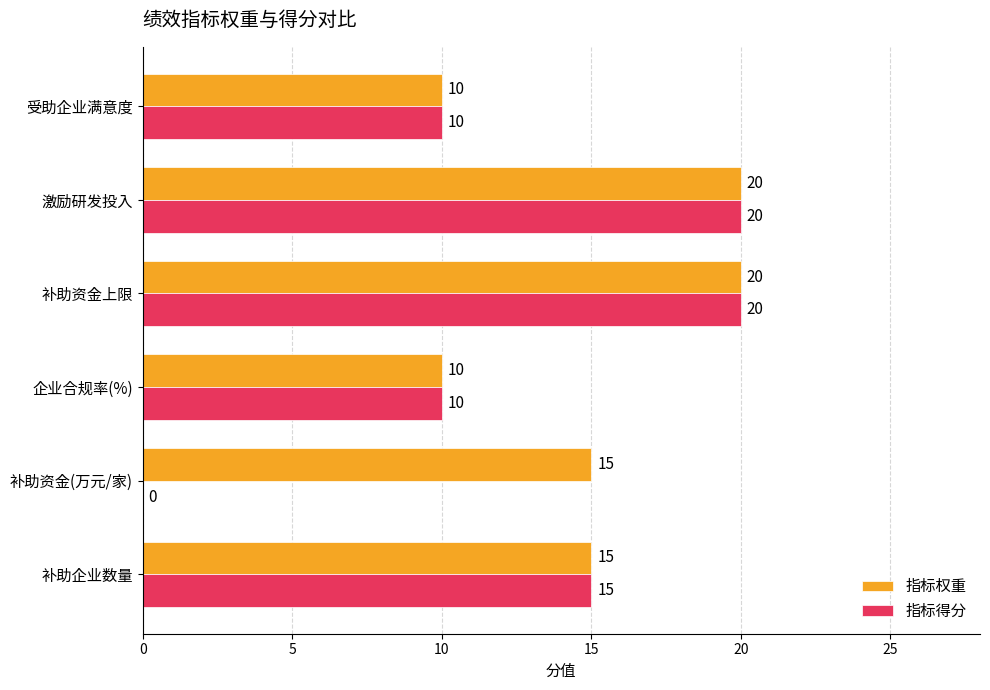

Count the 指标权重 values in the range 10 to 20.

6